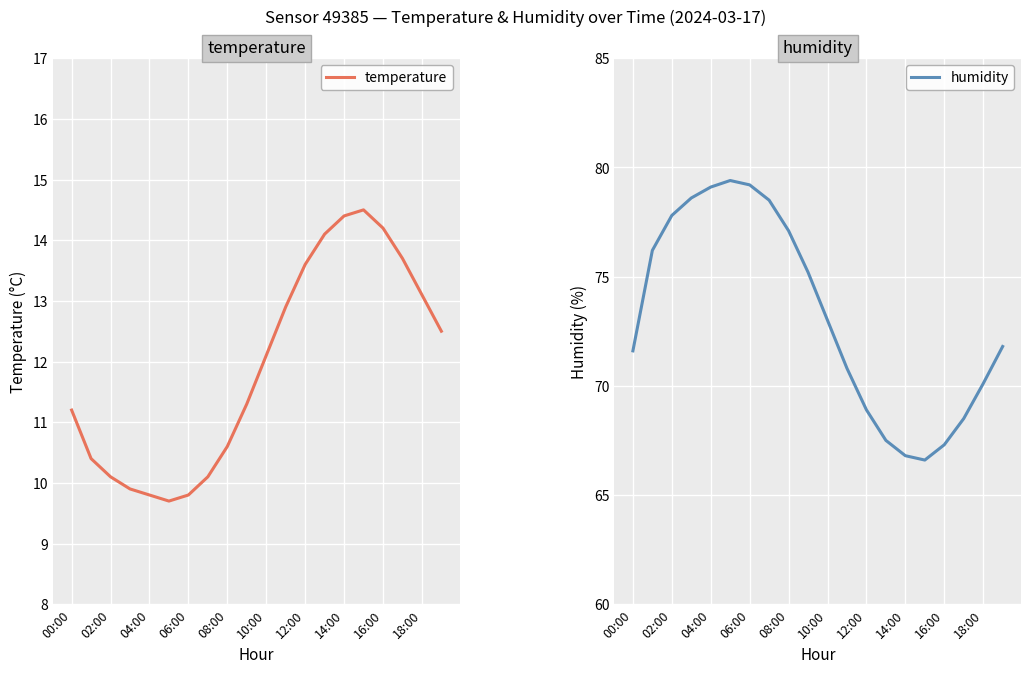

What is the greatest value displayed?

79.4